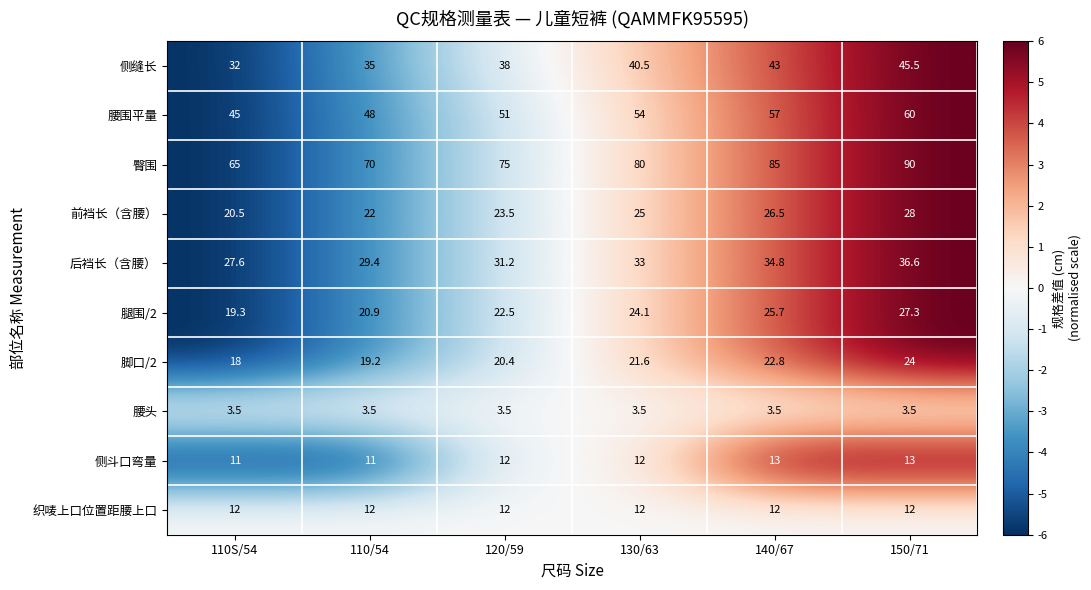

What is the total value across all series at 130/63?

305.7